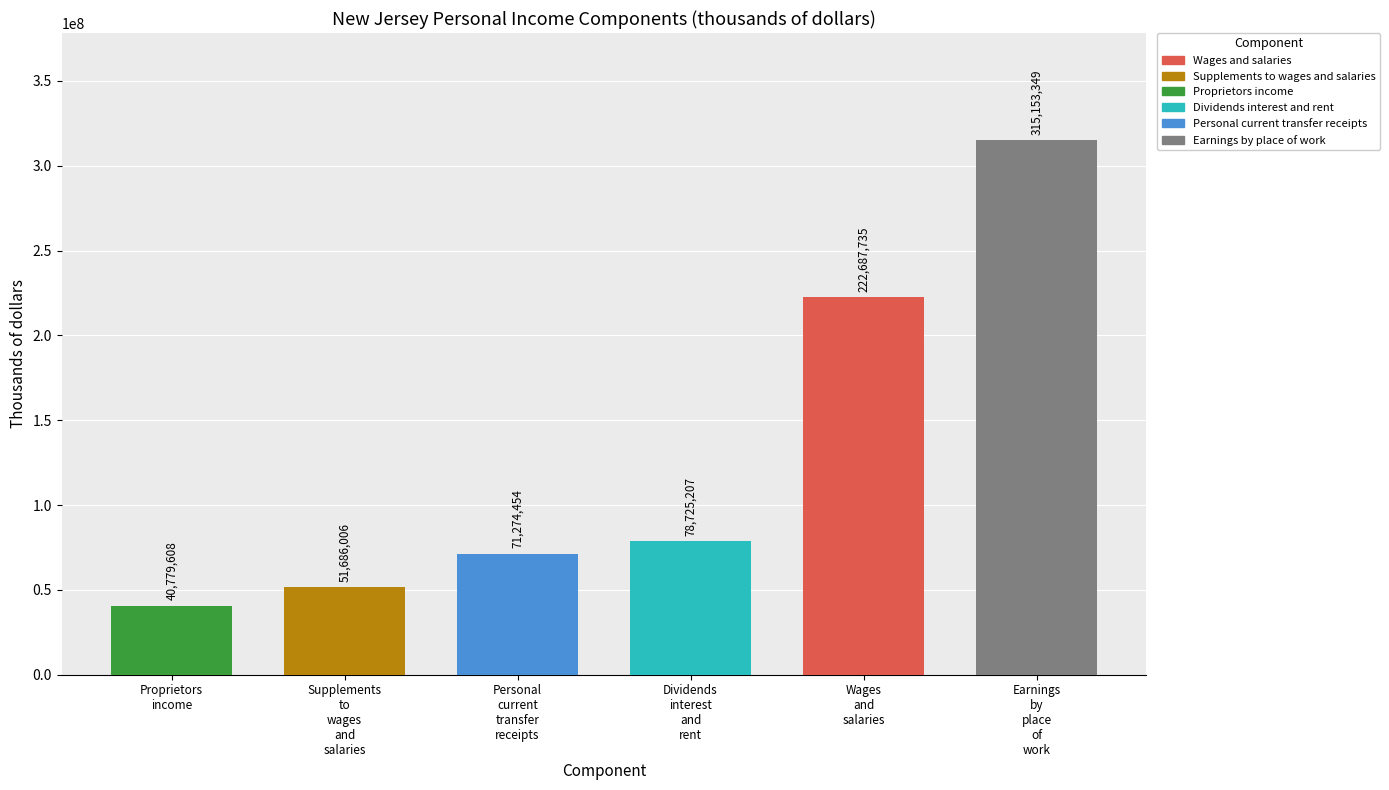

What is the value of the 4th bar from the left?

78725207.2